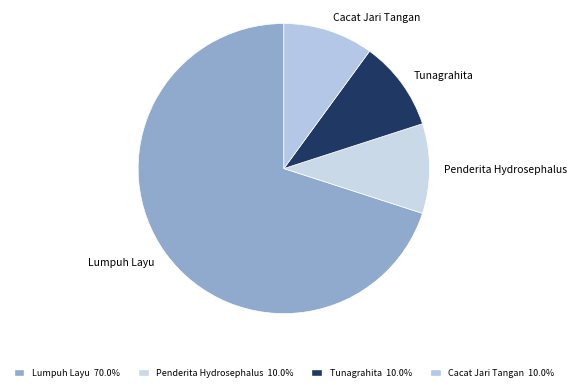

Is there any slice that represents more than half of the pie?

Yes